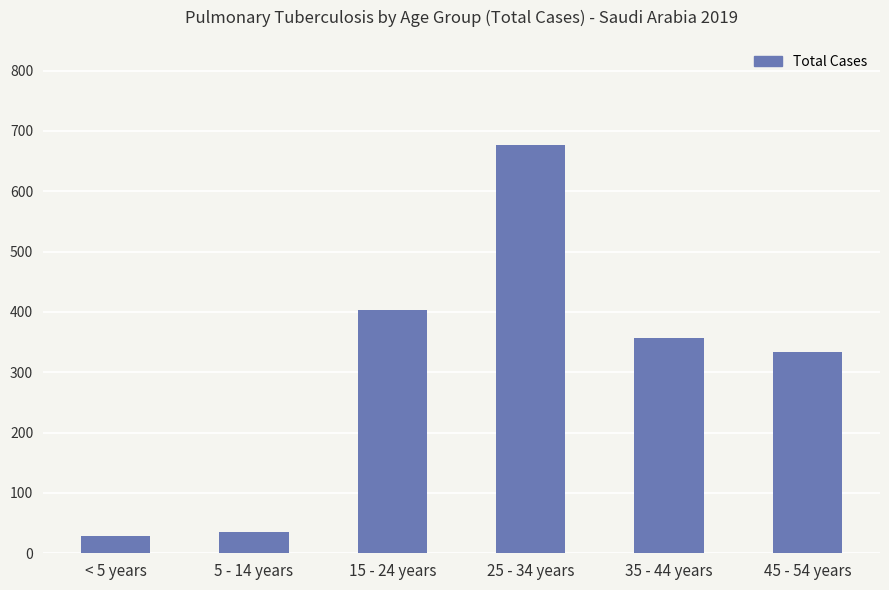

How many series are shown in this chart?

1